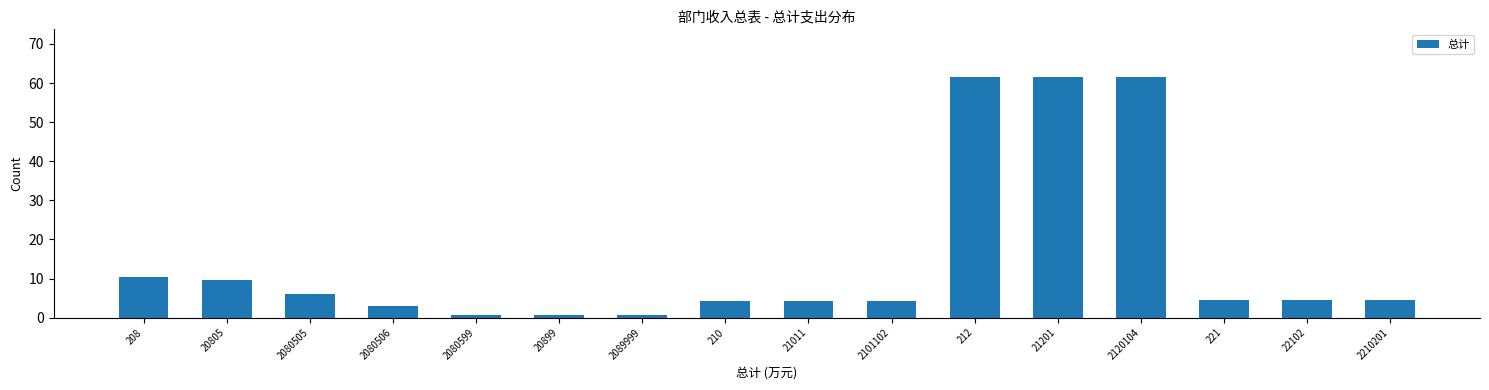

Reading left to right, transcribe all the data shown in this chart.

208=10.4	20805=9.7	2080505=6.0	2080506=3.0	2080599=0.7	20899=0.7	2089999=0.7	210=4.2	21011=4.2	2101102=4.2	212=61.5	21201=61.5	2120104=61.5	221=4.5	22102=4.5	2210201=4.5